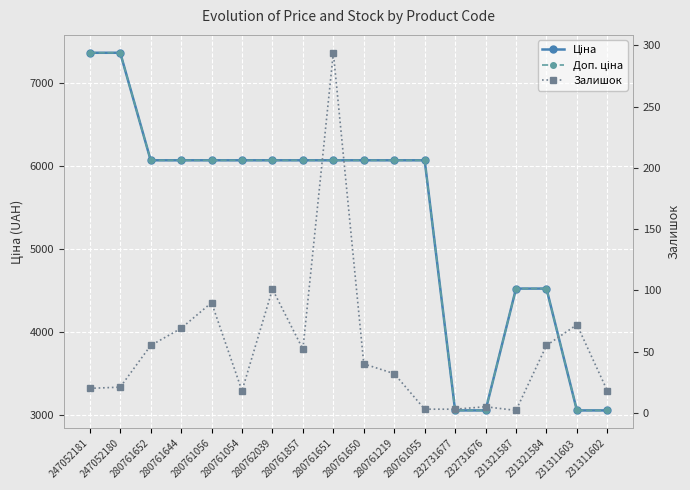

What is the difference between the Ціна values at 280761056 and 232731677?

3007.6